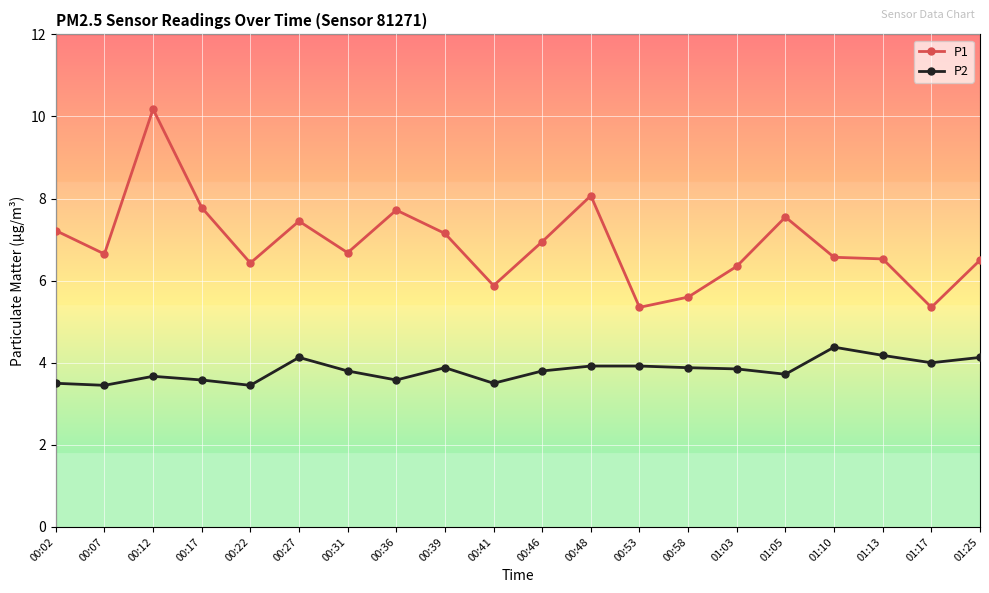

True or false: P1 has more than 0 interior local peaks.

True